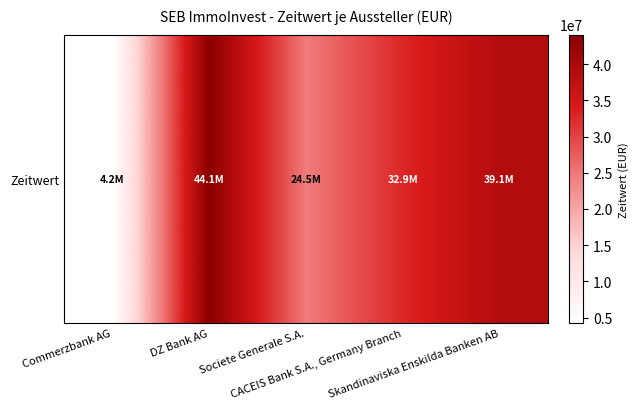

Rank the categories by value from lowest to highest.

Commerzbank AG, Societe Generale S.A., CACEIS Bank S.A., Germany Branch, Skandinaviska Enskilda Banken AB, DZ Bank AG